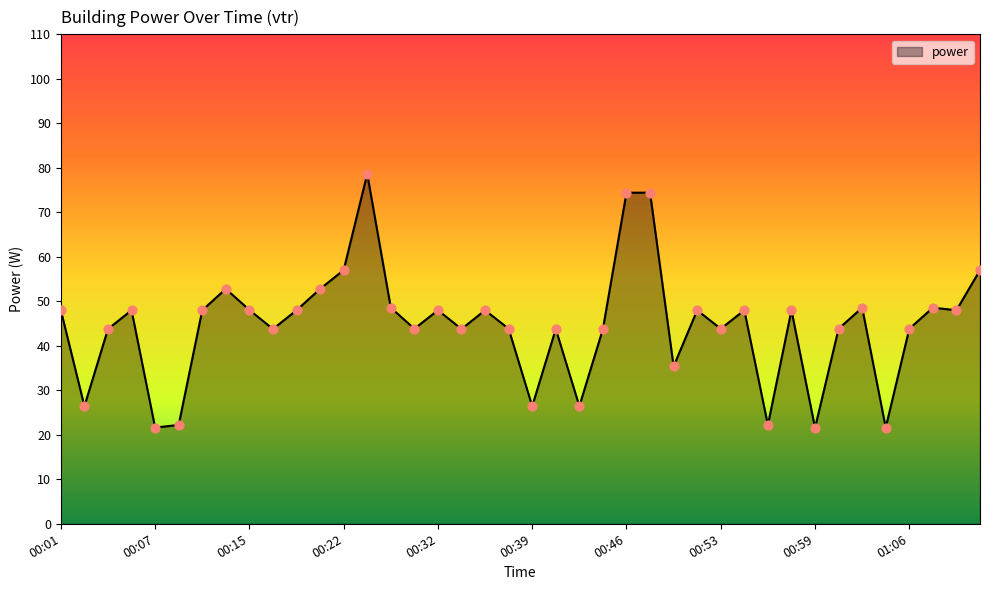

What is the maximum value shown in the chart?

78.6